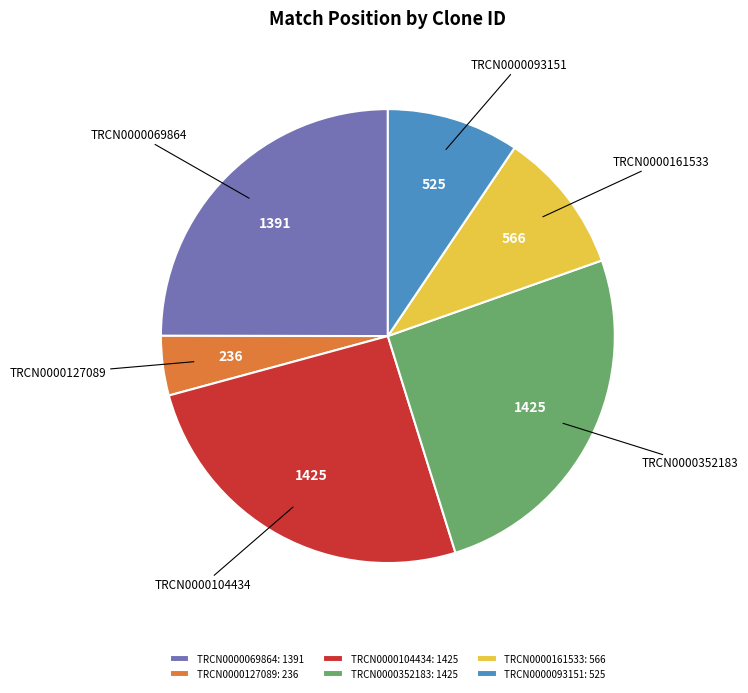

Approximately how many times larger is the value at TRCN0000127089: 236 compared to TRCN0000093151: 525?

0.4